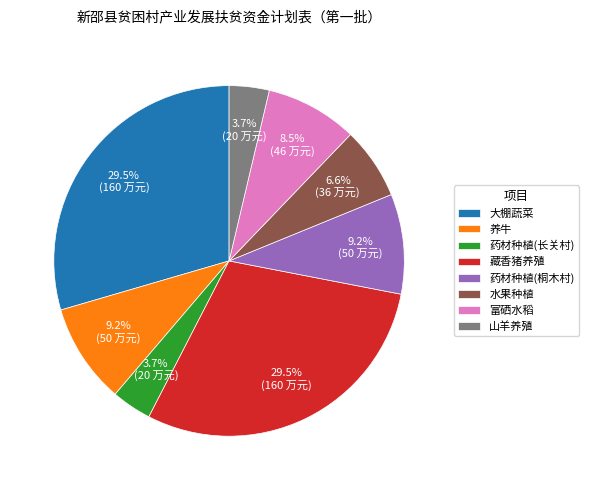

To the nearest percent, what is the combined percentage of 药材种植(桐木村) and 养牛?

18%